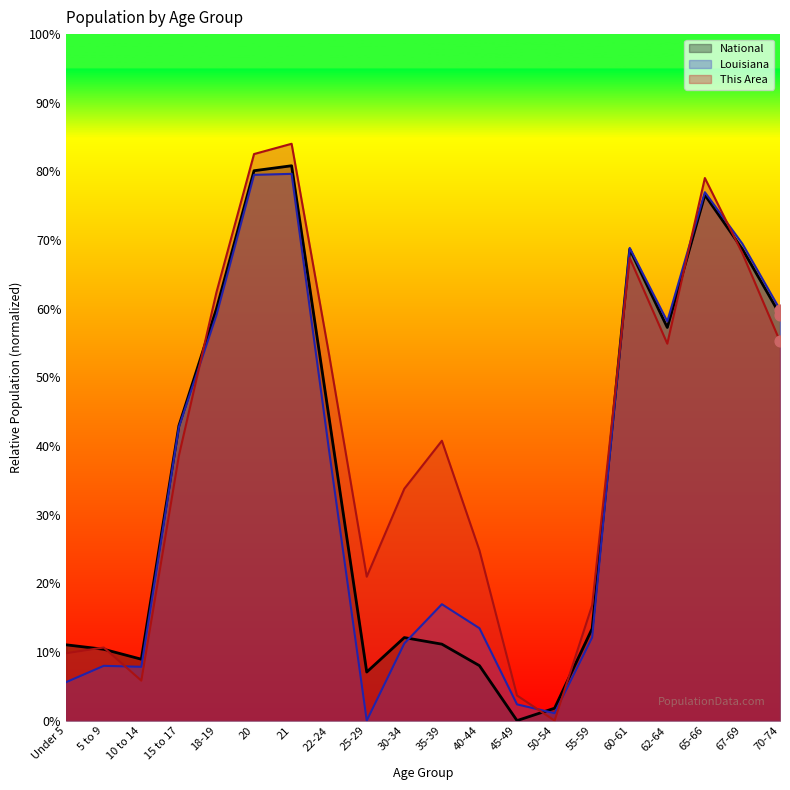

At which category is the sum across all series the highest?

21